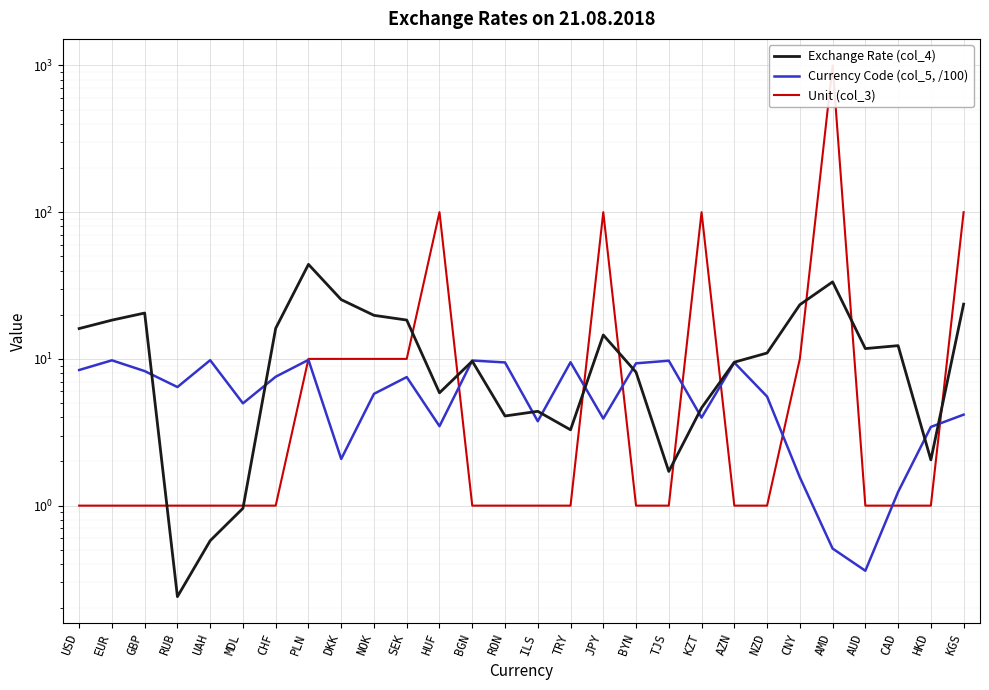

List the series in order of their peak value, lowest first.

Currency Code (col_5, /100), Exchange Rate (col_4), Unit (col_3)